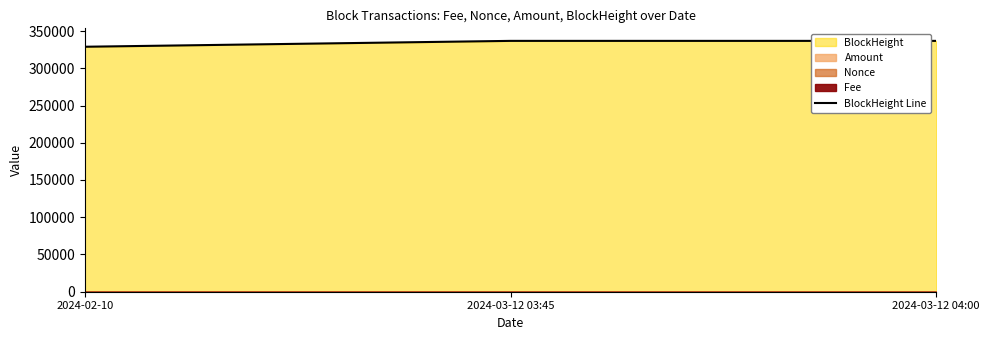

Count the number of categories in the chart.

3